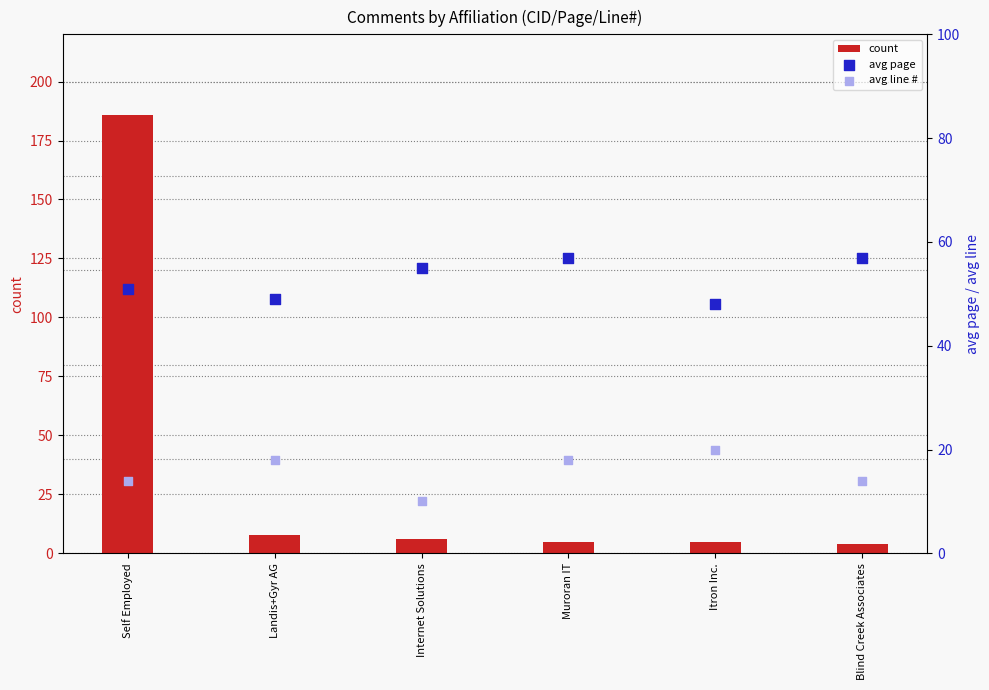

At which category is the sum across all series the highest?

Self Employed